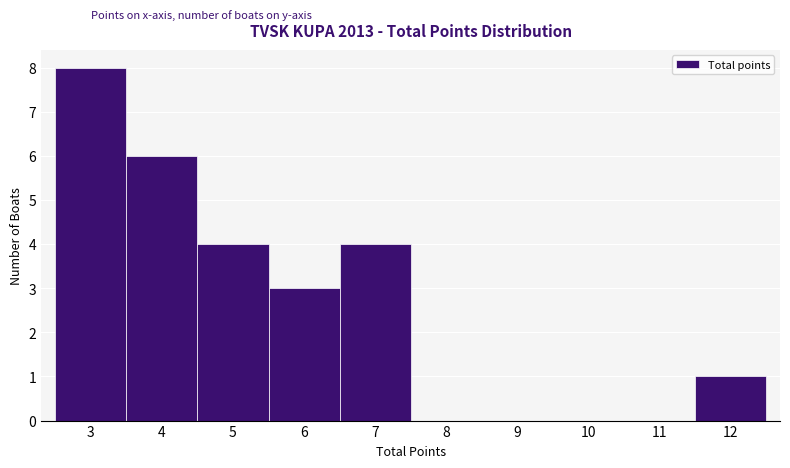

Reading left to right, transcribe this chart: for each bar, give the range it covers on the x-axis and its height. The values are not printed on the chart, so give them approximately, as read against the axis.

2.5 to 3.5: 8
3.5 to 4.5: 6
4.5 to 5.5: 4
5.5 to 6.5: 3
6.5 to 7.5: 4
7.5 to 8.5: 0
8.5 to 9.5: 0
9.5 to 10.5: 0
10.5 to 11.5: 0
11.5 to 12.5: 1